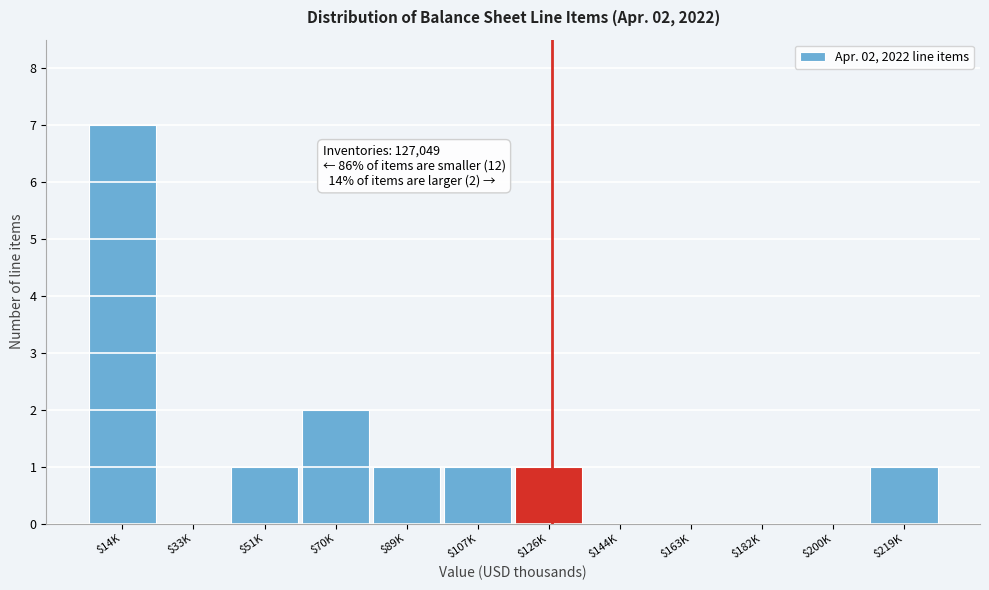

What is the maximum value shown in the chart?

7